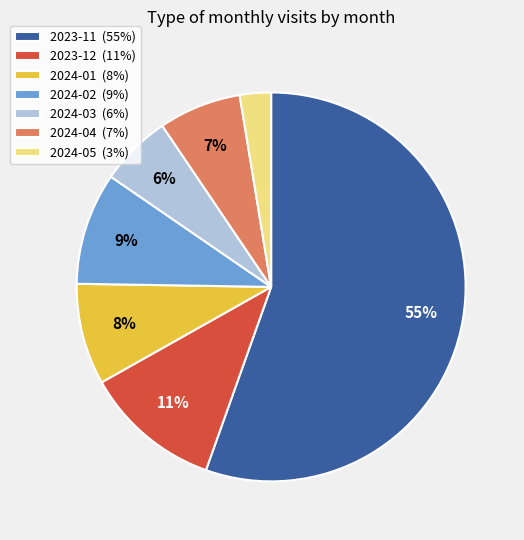

To the nearest percent, what is the combined percentage of 2024-04 (7%) and 2024-02 (9%)?

16%